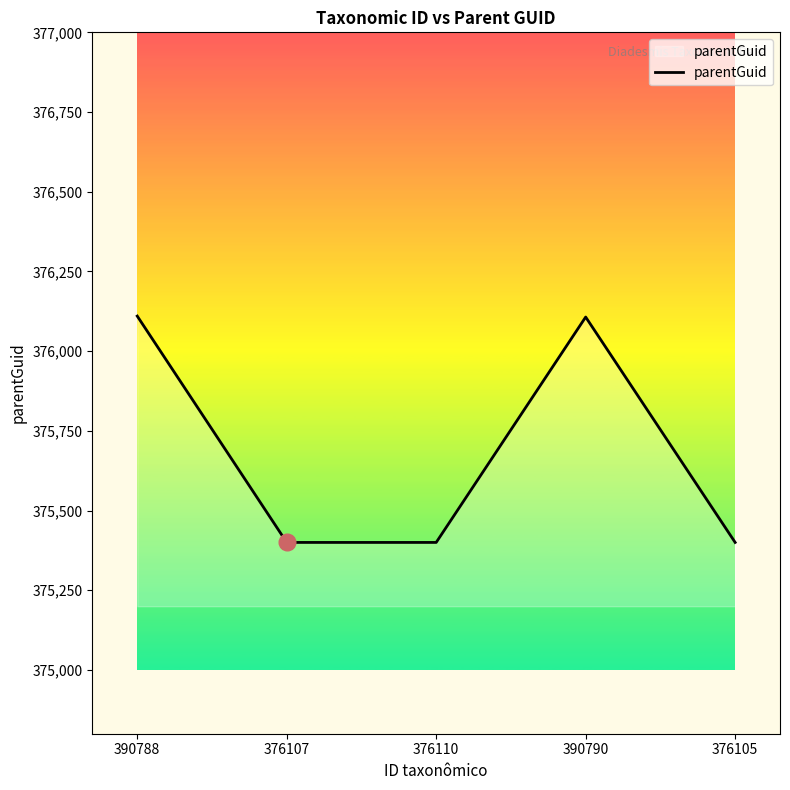

Approximately how many times larger is the value at 390788 compared to 376110?

1.0